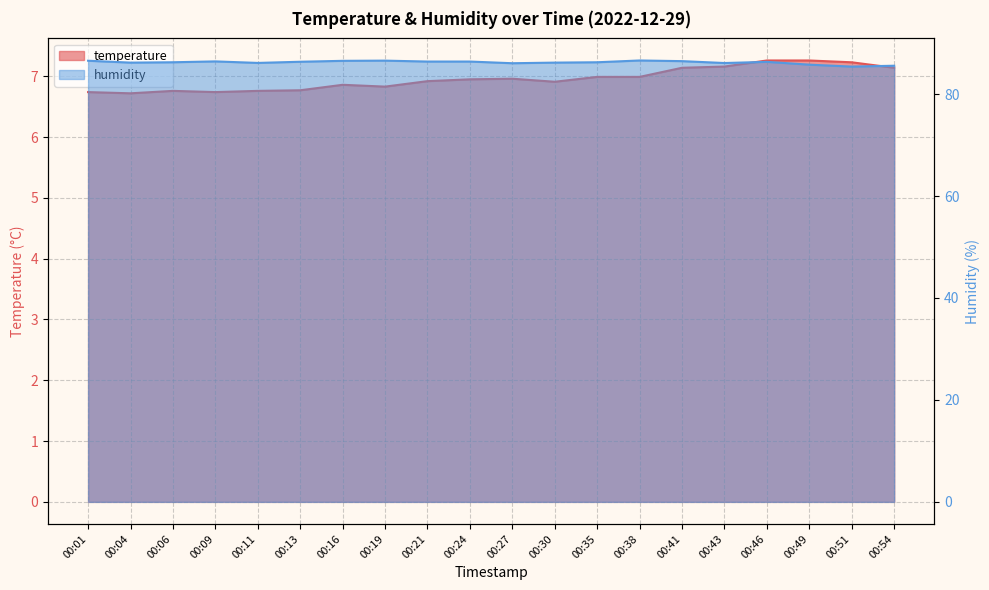

What is the smallest value displayed?

6.7